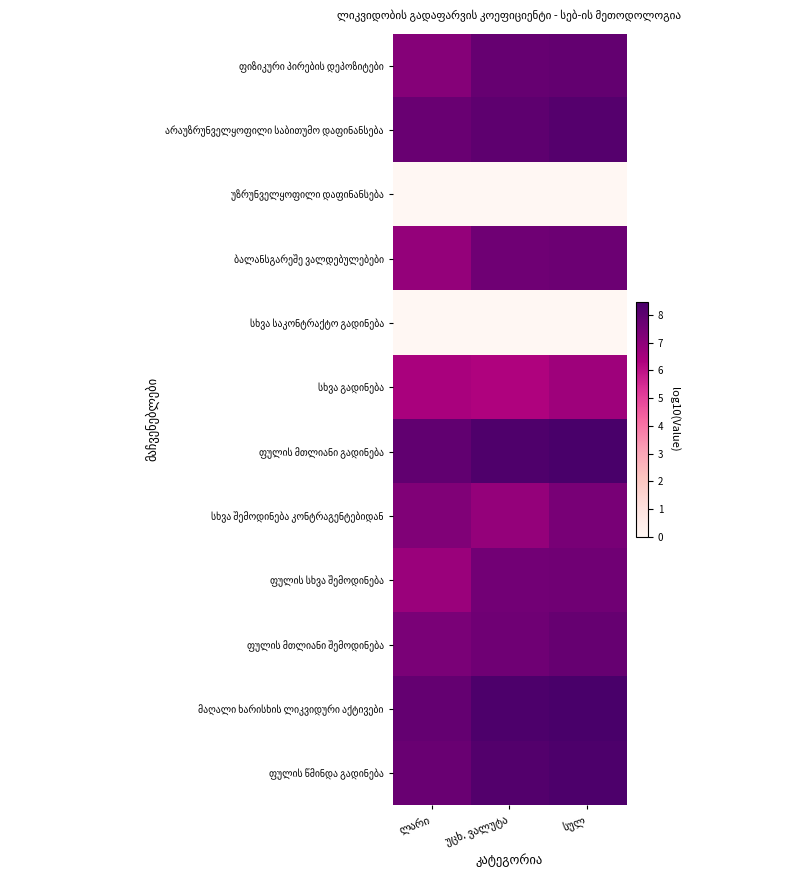

What is the difference between the highest and lowest values at ლარი?

7.9